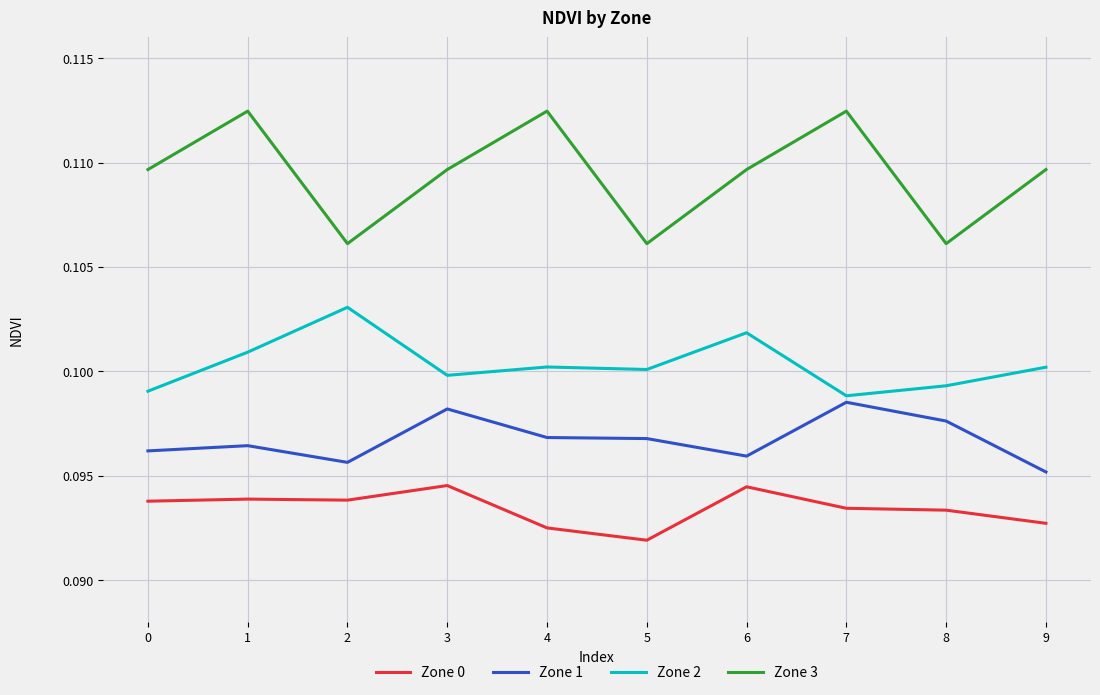

List the series in order of their overall mean, lowest first.

Zone 0, Zone 1, Zone 2, Zone 3